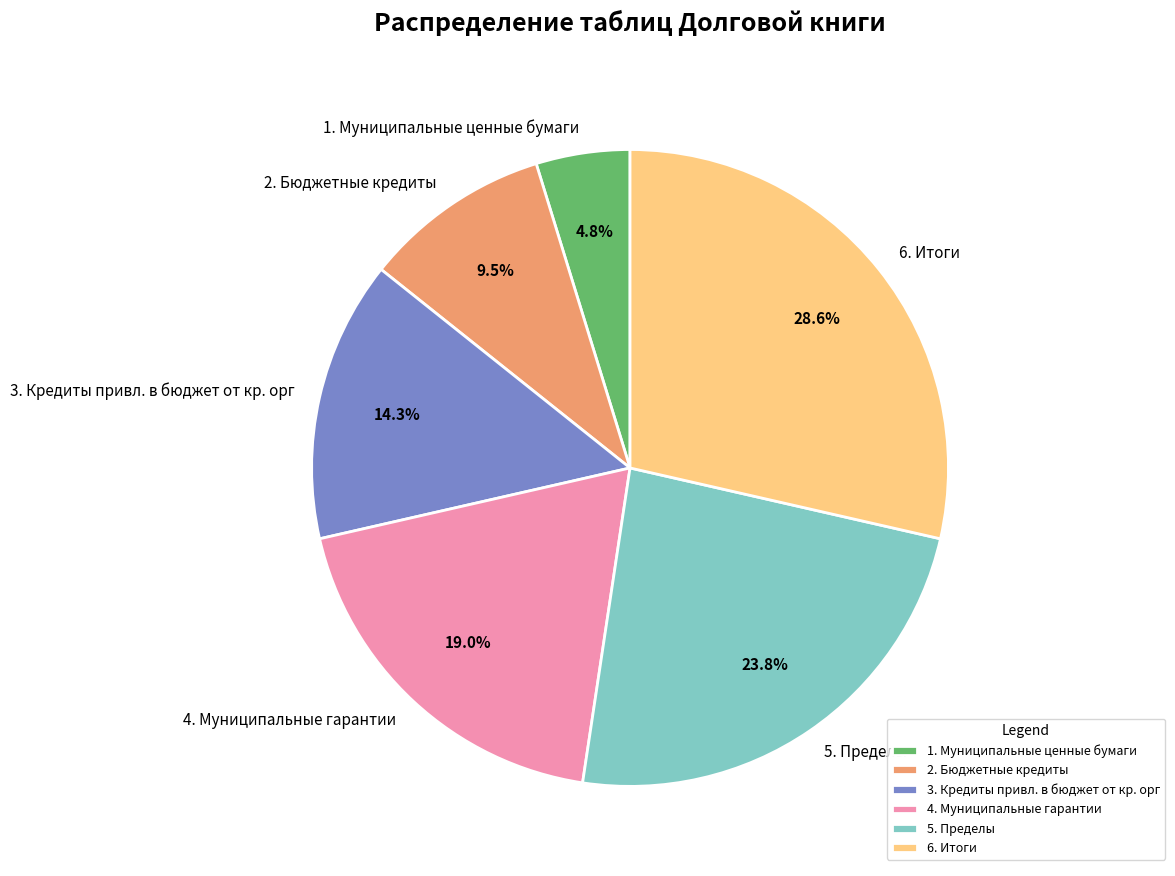

Is it true that 2. Бюджетные кредиты is 18% of the pie?

False